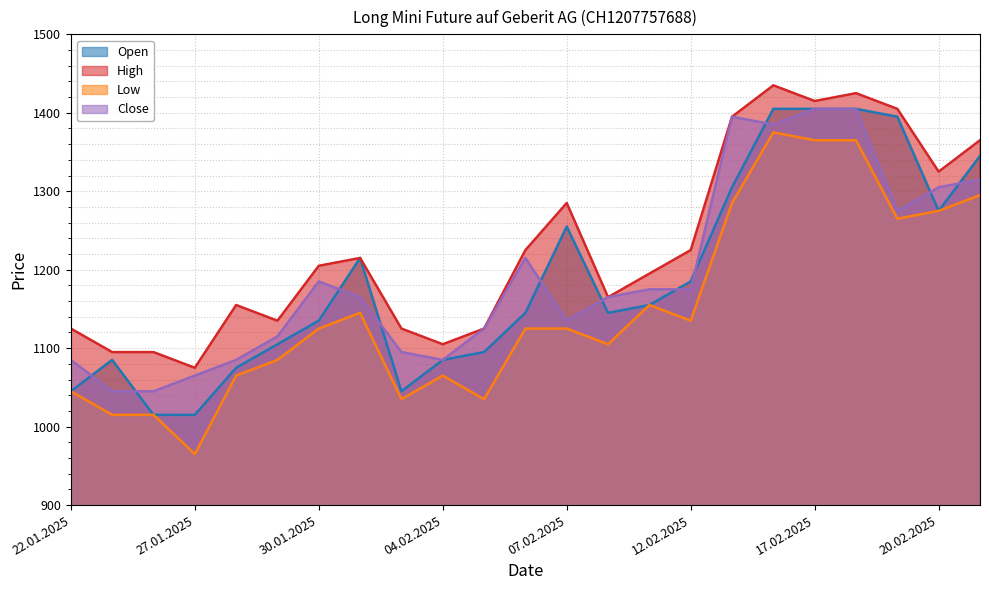

Which series changed the most between 22.01.2025 and 06.02.2025?

Close